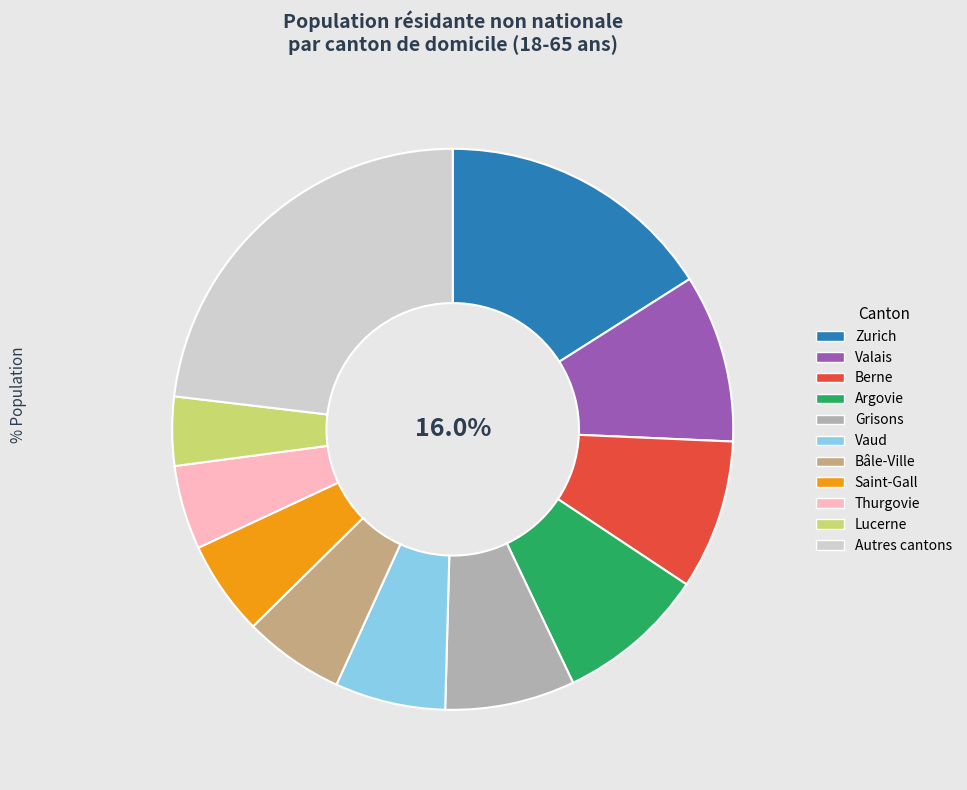

Is it true that Bâle-Ville is 6% of the pie?

True